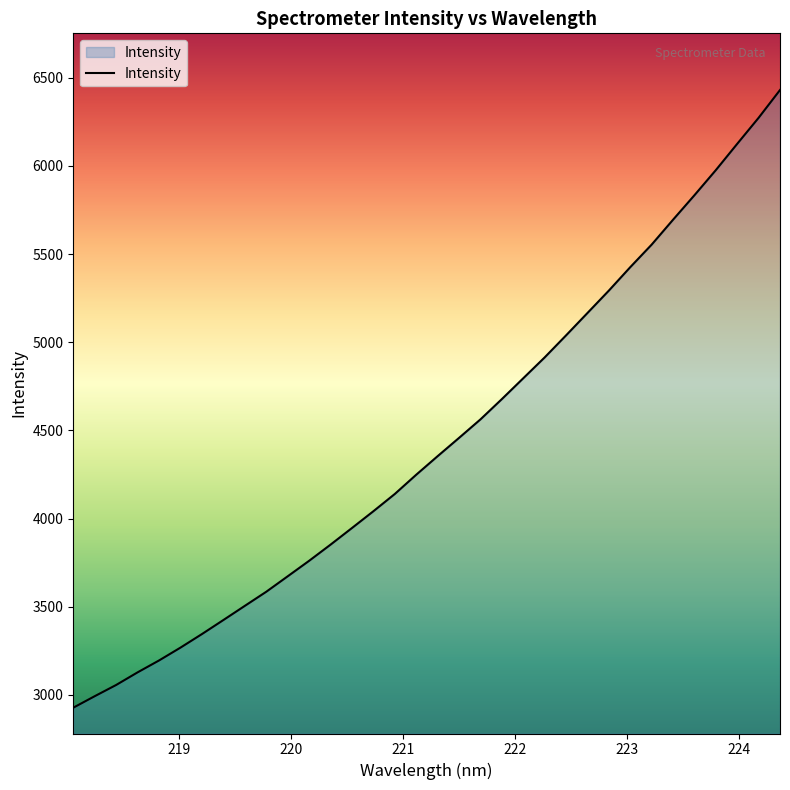

How many series are shown in this chart?

1